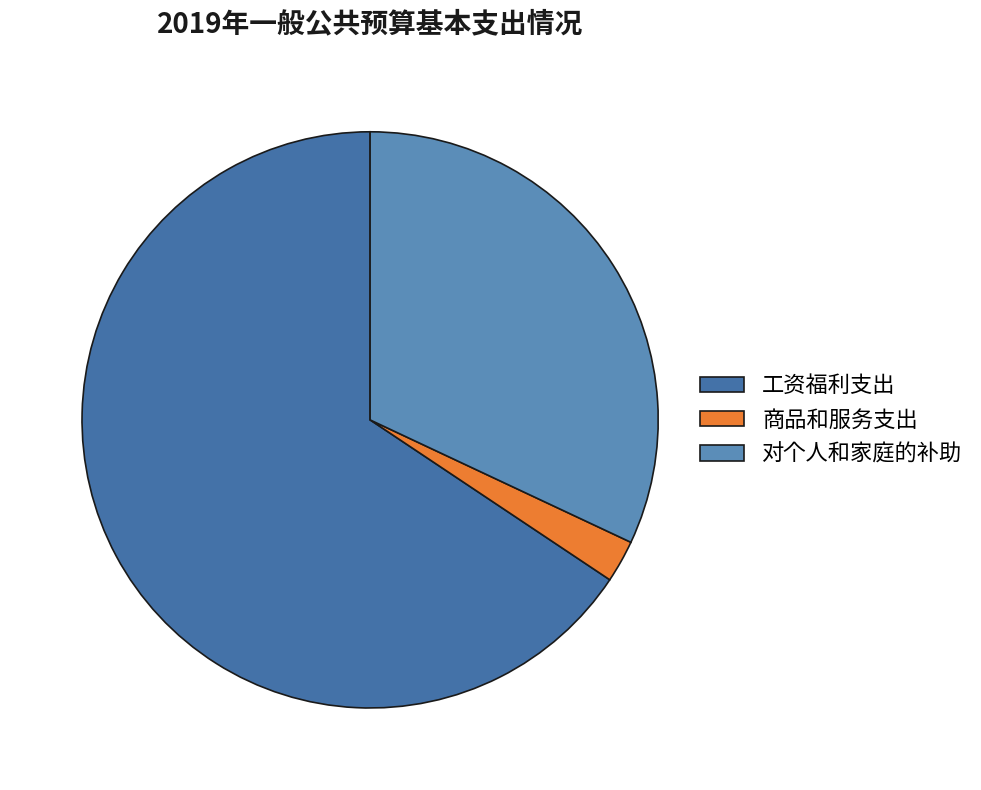

Rank the categories by value from highest to lowest.

工资福利支出, 对个人和家庭的补助, 商品和服务支出